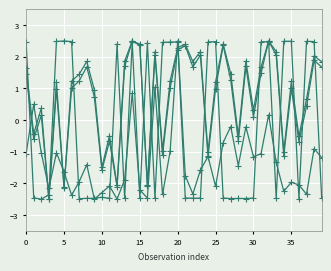

Count the number of data series in this chart.

4